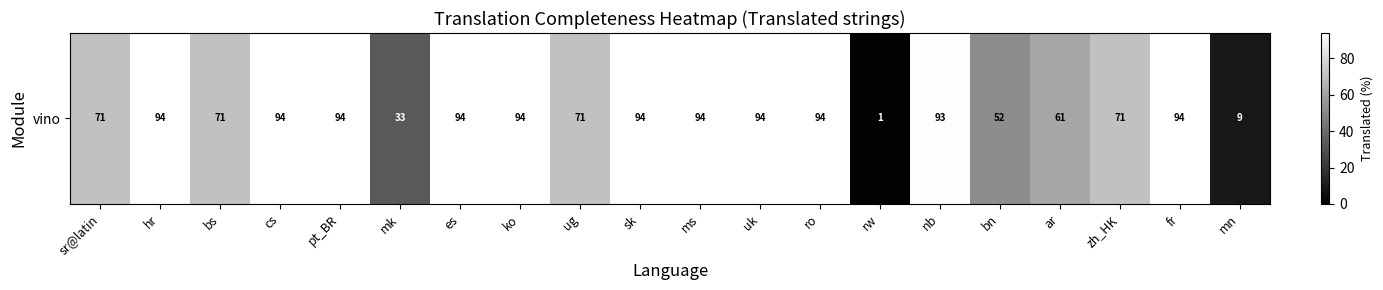

List the labels in order of value, largest first.

hr, cs, pt_BR, es, ko, sk, ms, uk, ro, fr, nb, sr@latin, bs, ug, zh_HK, ar, bn, mk, mn, rw